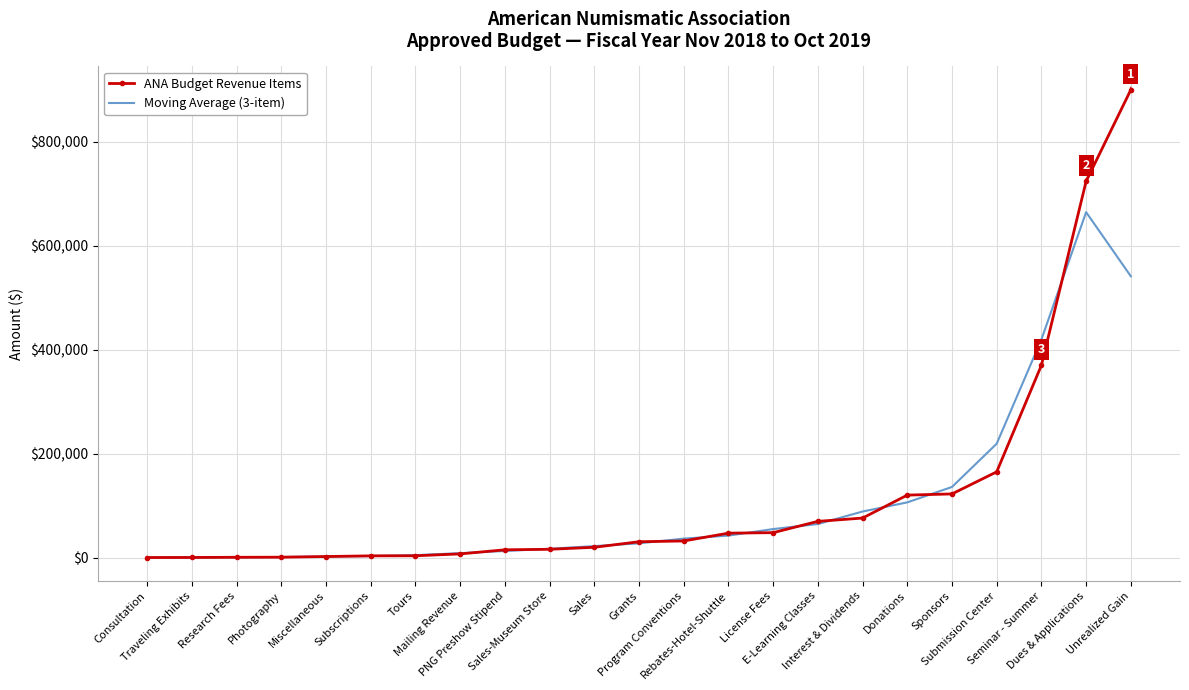

What is the difference between the highest and lowest values at Interest & Dividends?

12608.3